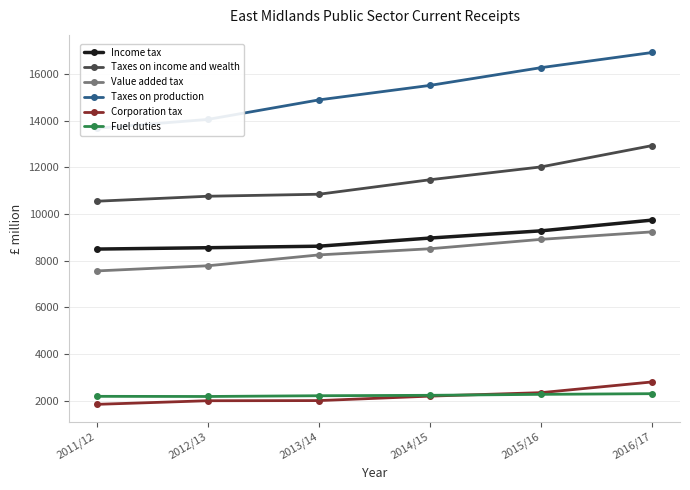

What is the label of the 1st point from the right?

2016/17